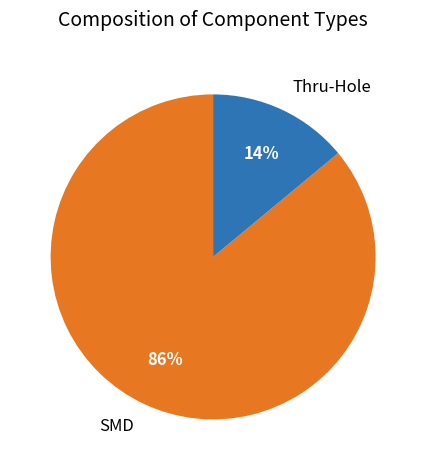

Which slice is the largest?

SMD